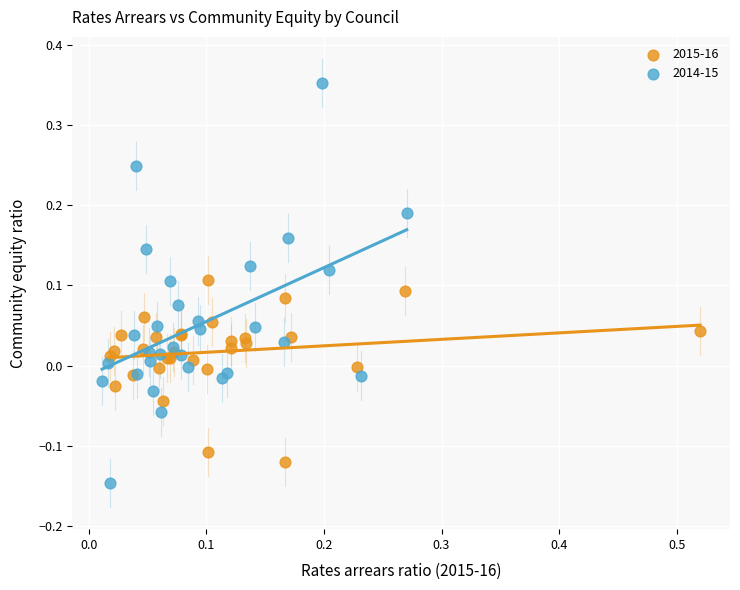

Which series reaches the minimum Y coordinate?

2014-15